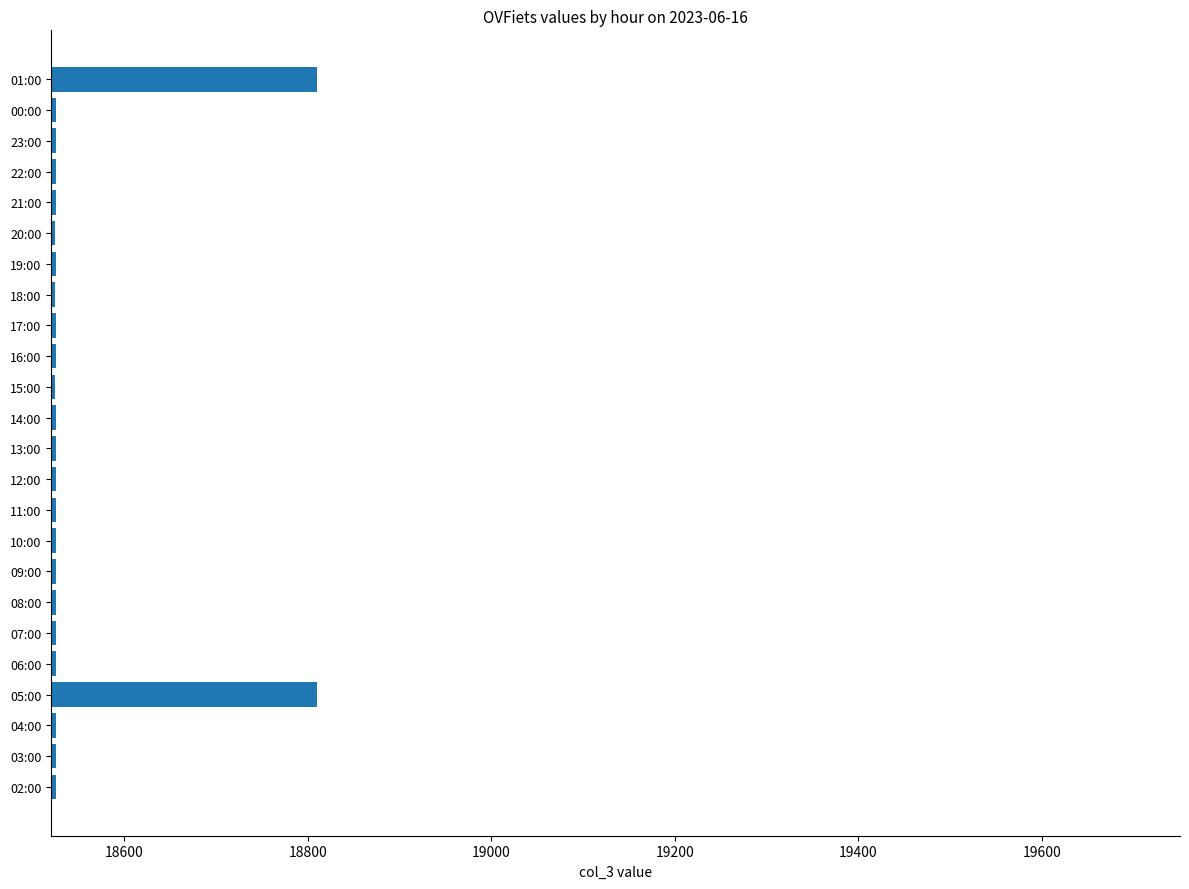

What is the maximum value shown in the chart?

18810